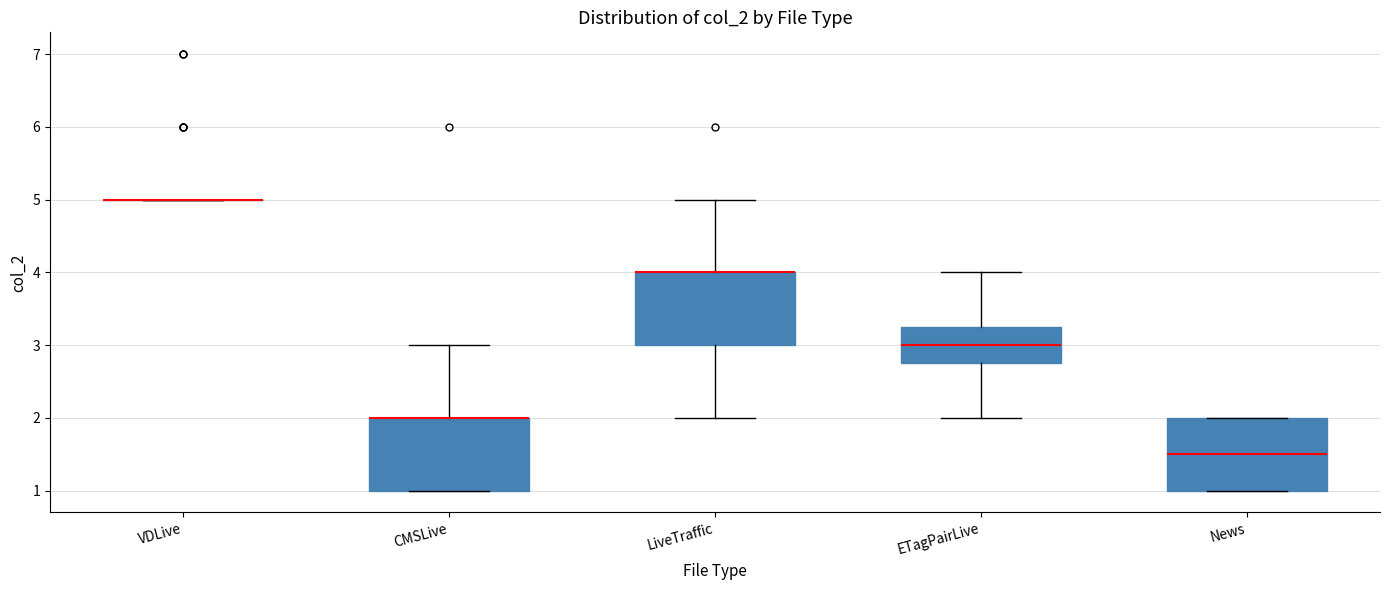

Reading left to right, transcribe this box plot: for each box, give where its median line is, the range the box spans, and where its two whiskers end, as read against the y-axis. The values are not printed on the chart, so give them approximately, as read against the axis.

VDLive: box collapsed to a line at 5.0, whiskers 5.0 to 5.0
CMSLive: median 2.0 (drawn on the box's upper edge), box 1.0 to 2.0, whiskers 1.0 to 3.0
LiveTraffic: median 4.0 (drawn on the box's upper edge), box 3.0 to 4.0, whiskers 2.0 to 5.0
ETagPairLive: median 3.0, box 2.8 to 3.3, whiskers 2.0 to 4.0
News: median 1.5, box 1.0 to 2.0, whiskers 1.0 to 2.0